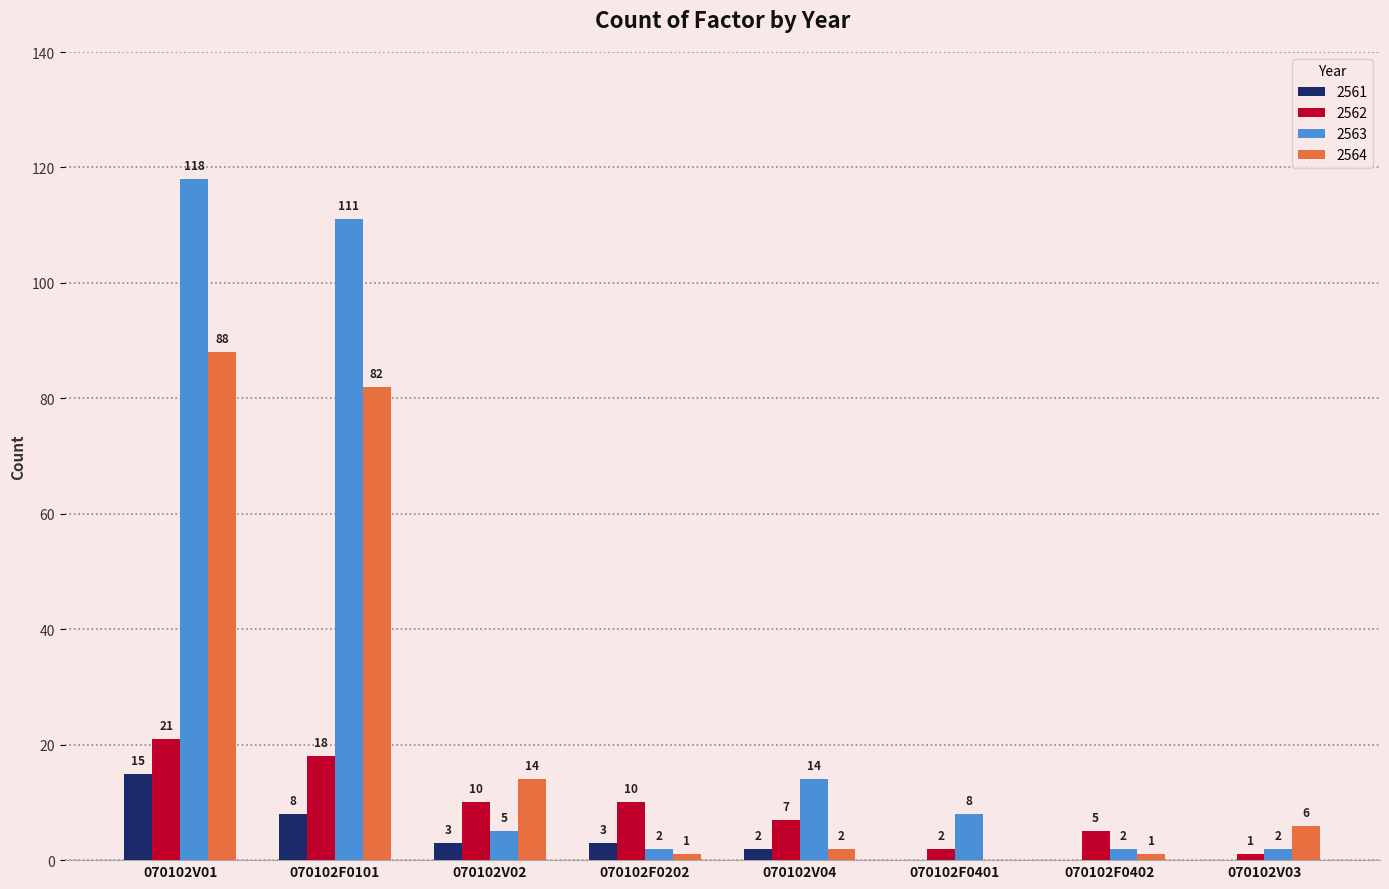

The value of 2563 at 070102F0402 is 2. True or false?

True